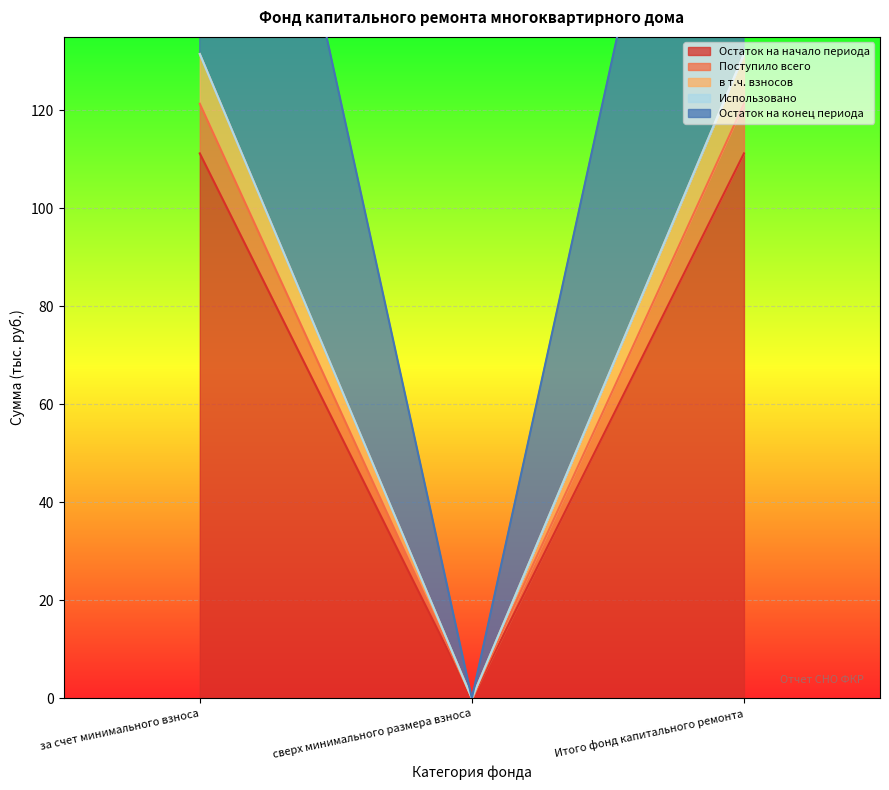

The Поступило всего series shows 121.4 at за счет минимального взноса. True or false?

True